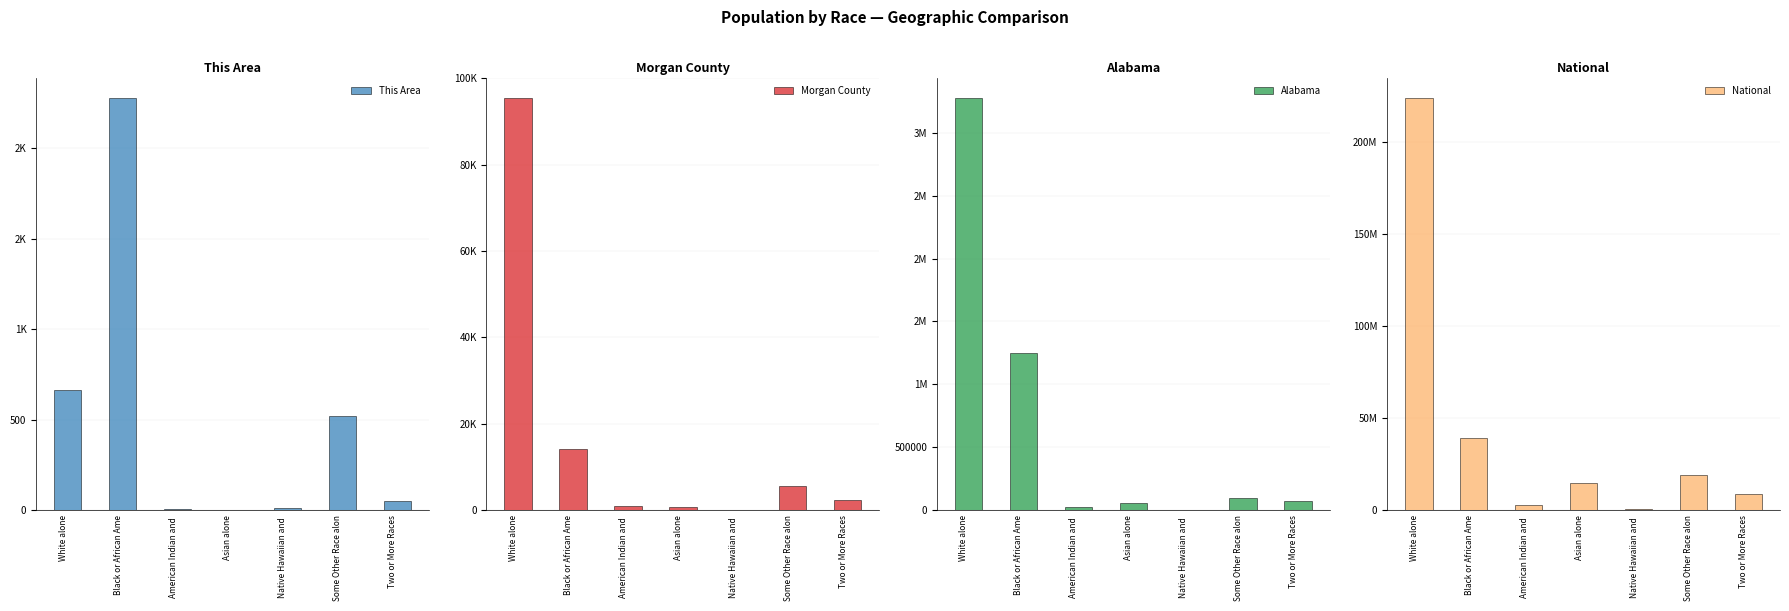

What are all the series names shown in the legend?

This Area, Morgan County, Alabama, National